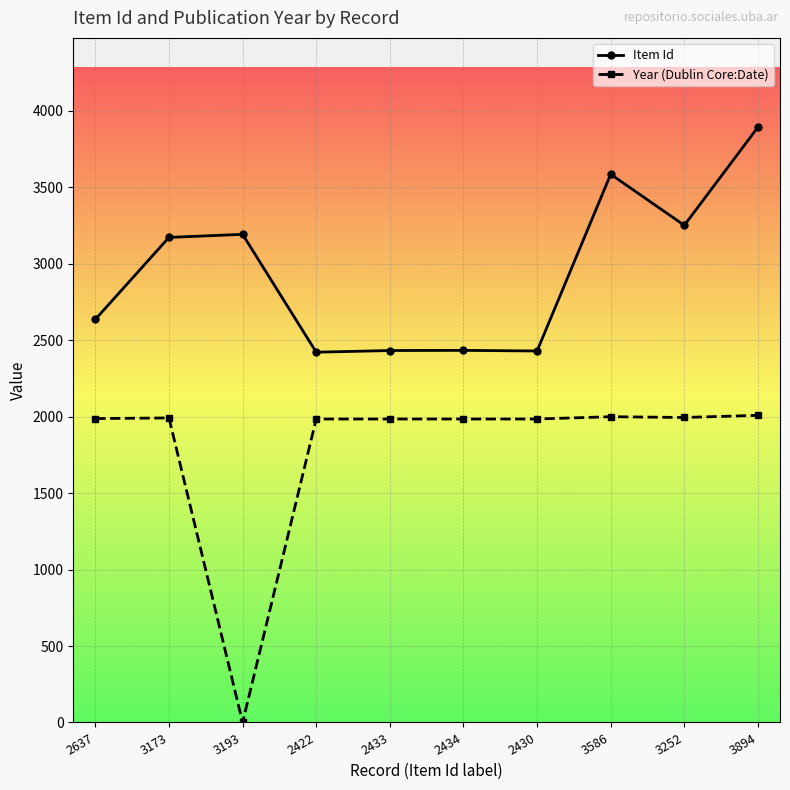

Where is the first local minimum for Year (Dublin Core:Date)?

3193